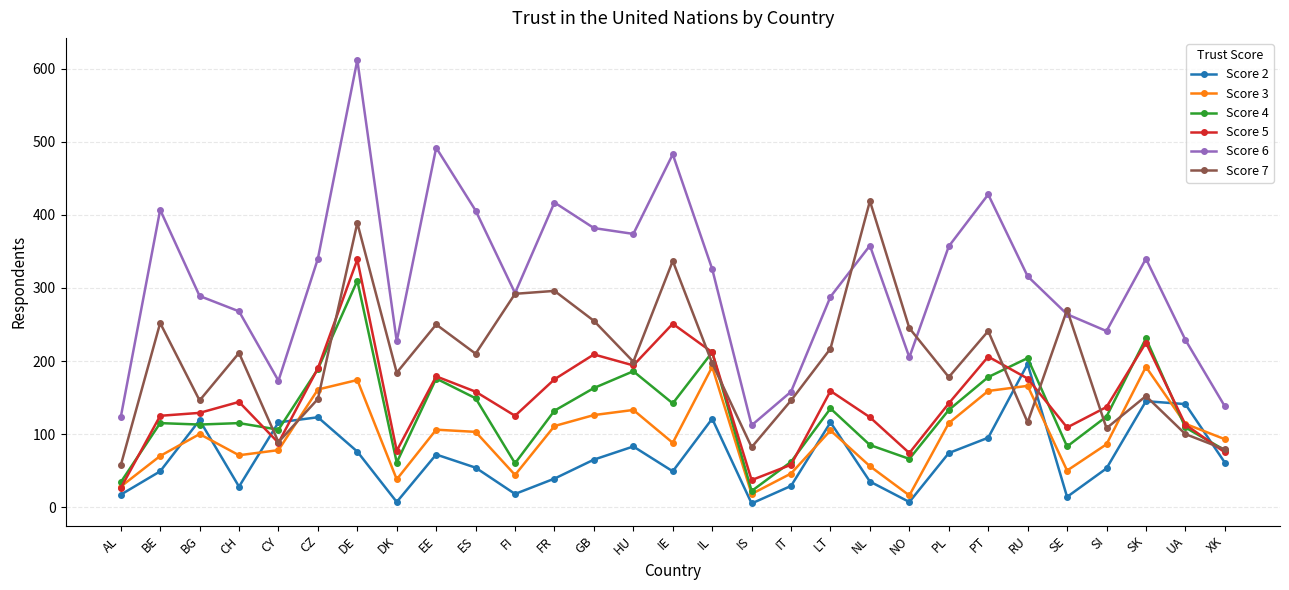

What is the difference between the maximum and minimum values in the Score 6 series?

500